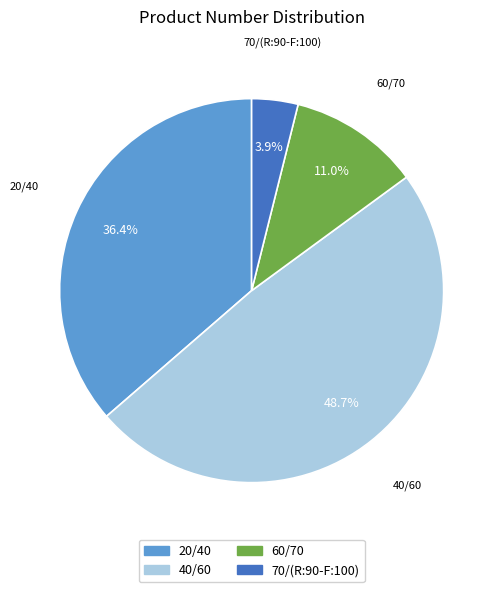

Which category has the smallest portion of the pie?

70/(R:90-F:100)